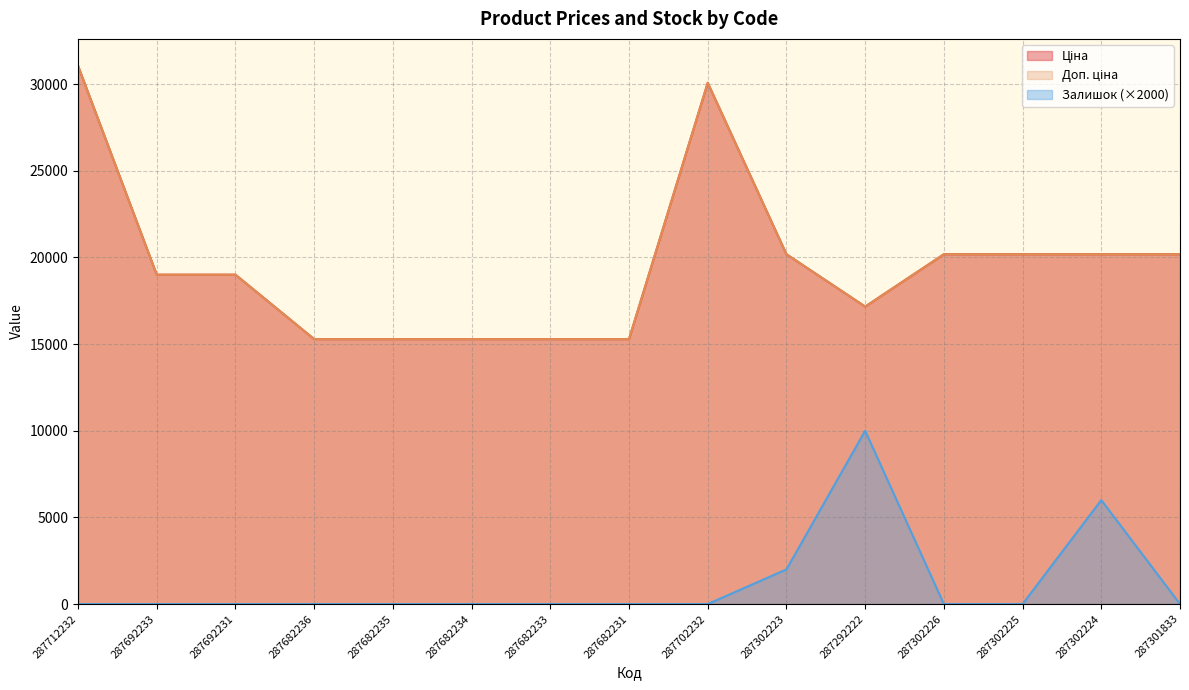

Reading left to right, list all the values displayed in this chart.

Ціна: 31058.4	19005.7	19005.7	15288.0	15288.0	15288.0	15288.0	15288.0	30077.8	20186.0	17165.0	20186.0	20186.0	20186.0	20186.0
Доп. ціна: 31058.4	19005.7	19005.7	15288.0	15288.0	15288.0	15288.0	15288.0	30077.8	20186.0	17165.0	20186.0	20186.0	20186.0	20186.0
Залишок: 0.0	0.0	0.0	0.0	0.0	0.0	0.0	0.0	0.0	2000.0	10000.0	0.0	0.0	6000.0	0.0